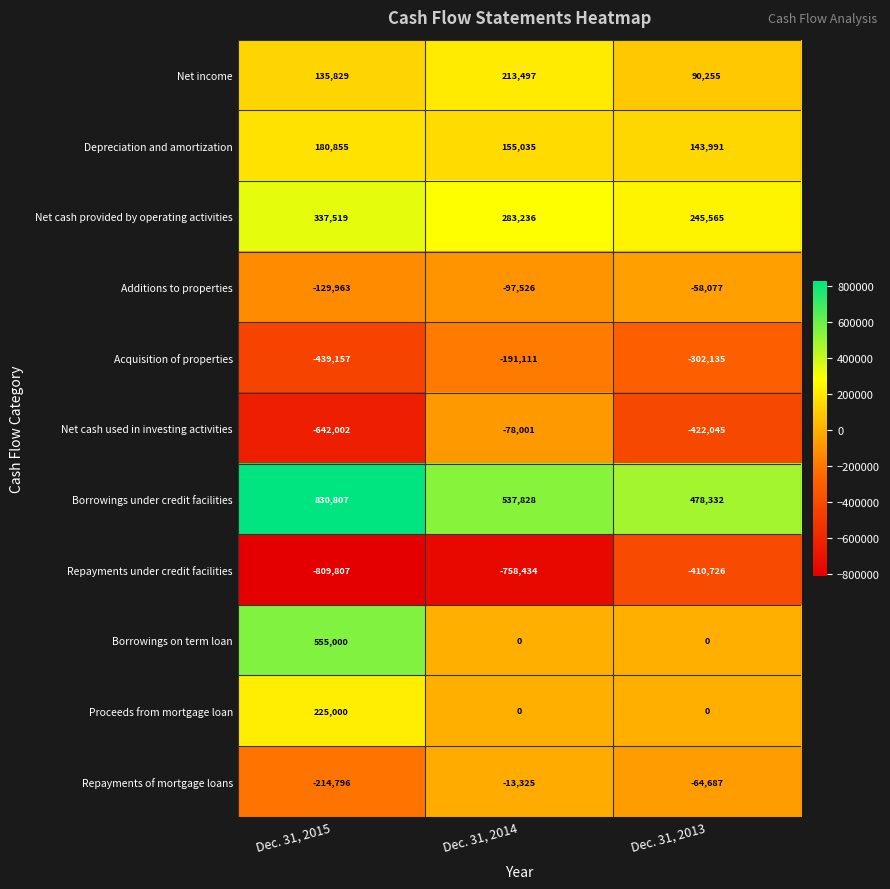

Which category has the highest value in the Net cash used in investing activities series?

Dec. 31, 2014